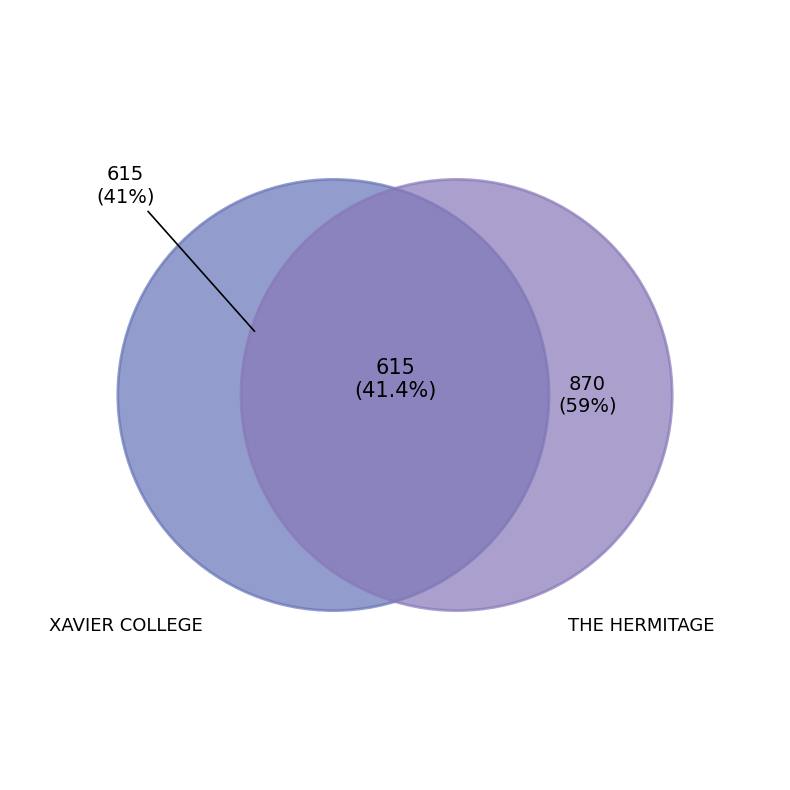

Is XAVIER COLLEGE the majority of the pie?

No